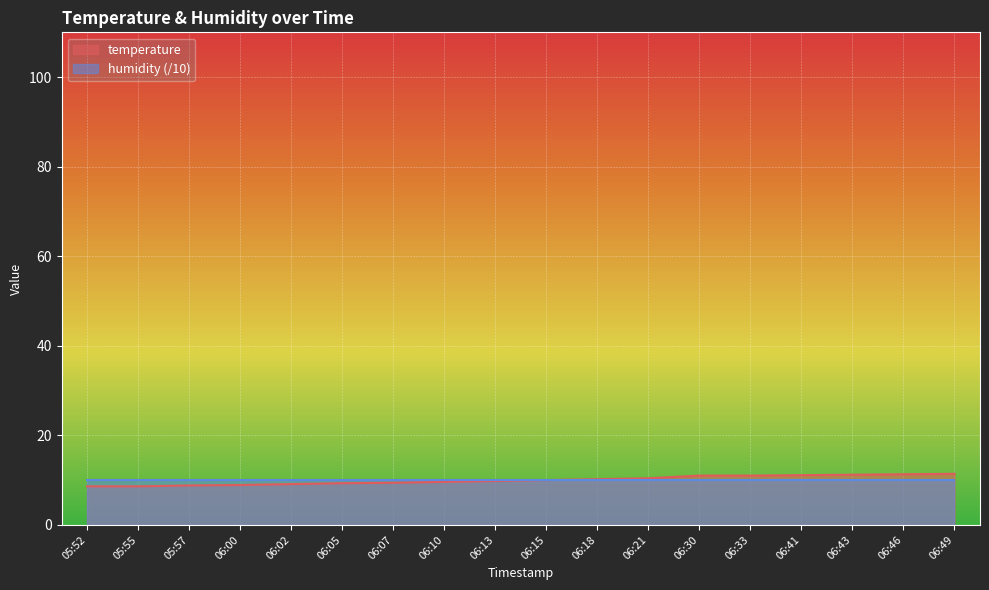

What is the value of the 18th point from the left?

11.4